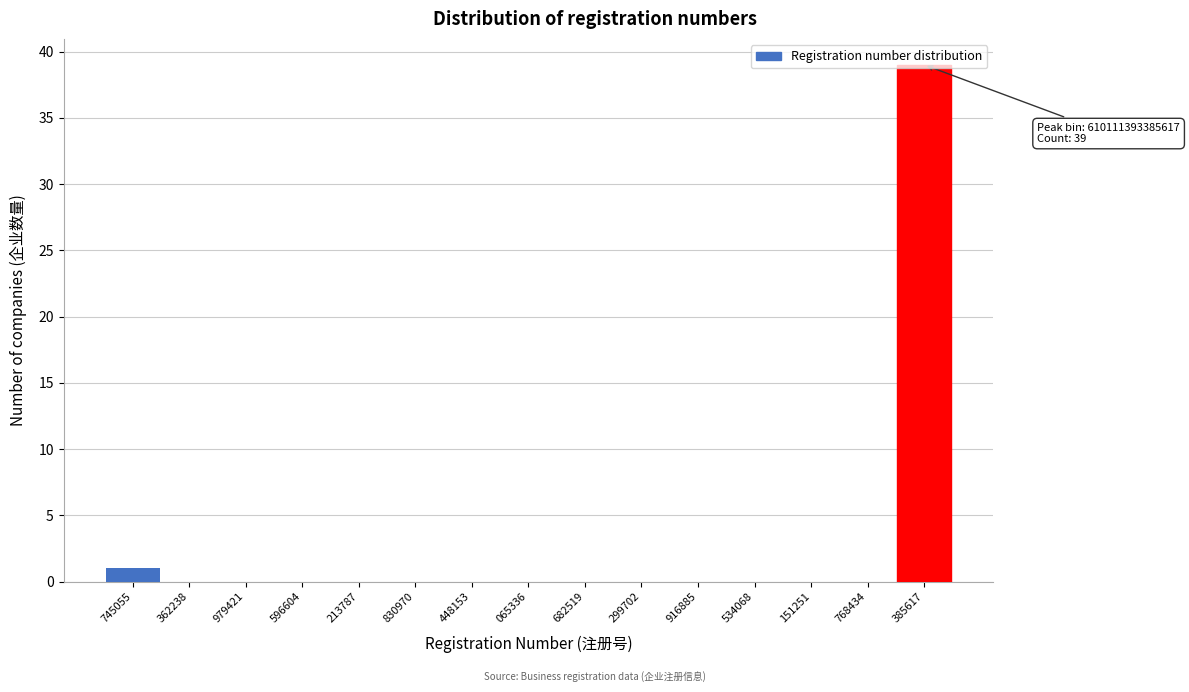

What is the sum of all values?

40